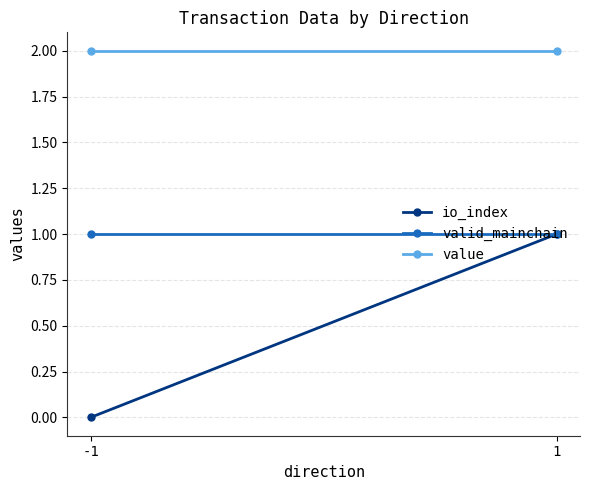

List the labels in order of valid_mainchain value, largest first.

-1, 1